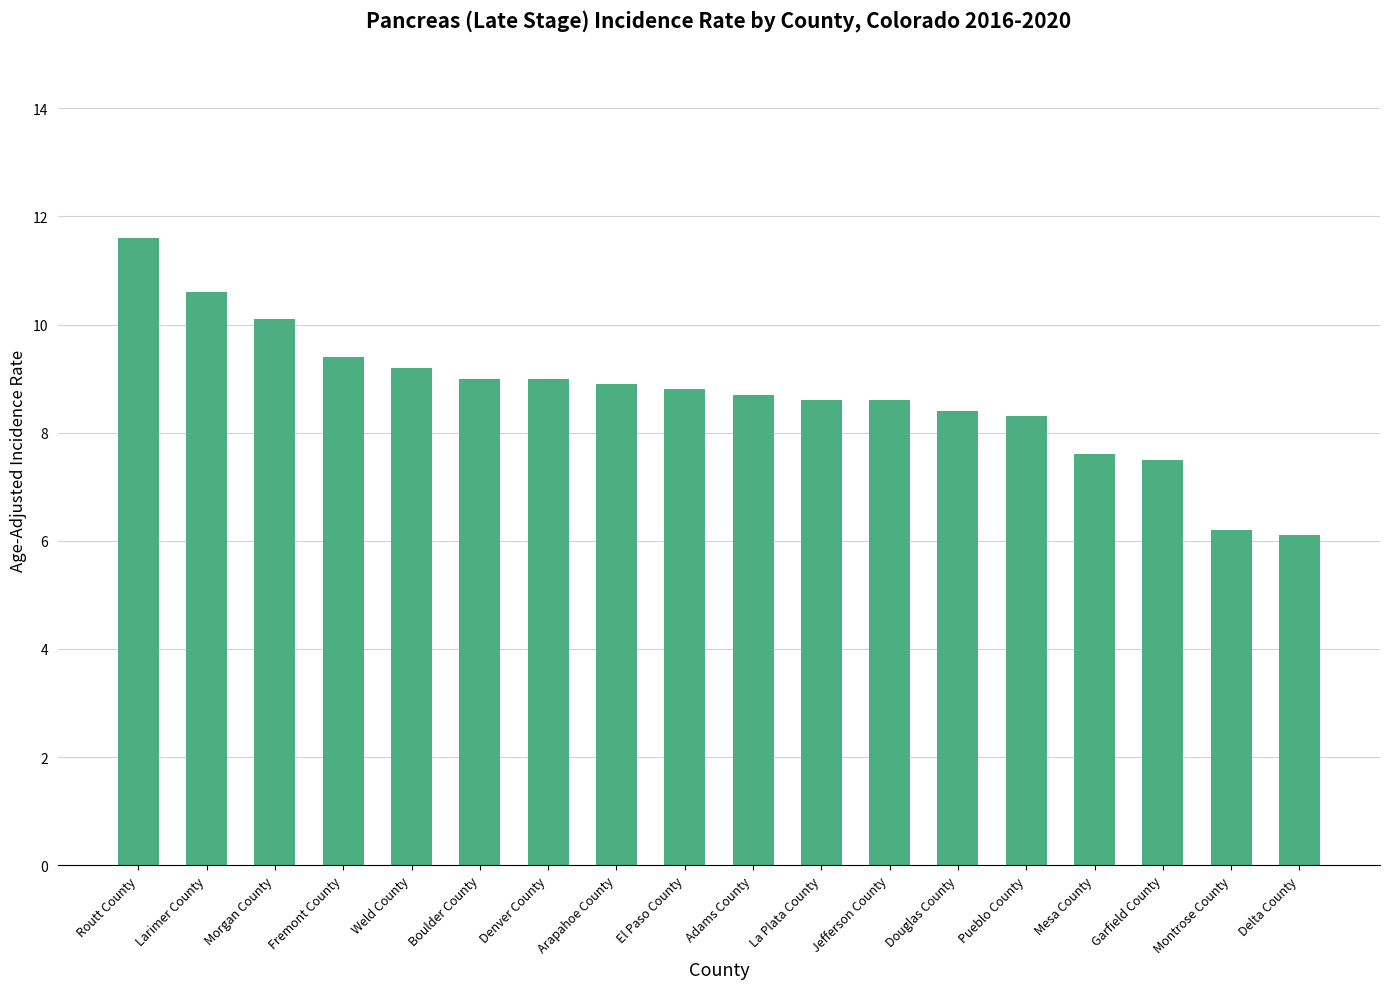

Reading right to left, extract all data points from this chart.

Delta County=6.1	Montrose County=6.2	Garfield County=7.5	Mesa County=7.6	Pueblo County=8.3	Douglas County=8.4	Jefferson County=8.6	La Plata County=8.6	Adams County=8.7	El Paso County=8.8	Arapahoe County=8.9	Denver County=9.0	Boulder County=9.0	Weld County=9.2	Fremont County=9.4	Morgan County=10.1	Larimer County=10.6	Routt County=11.6